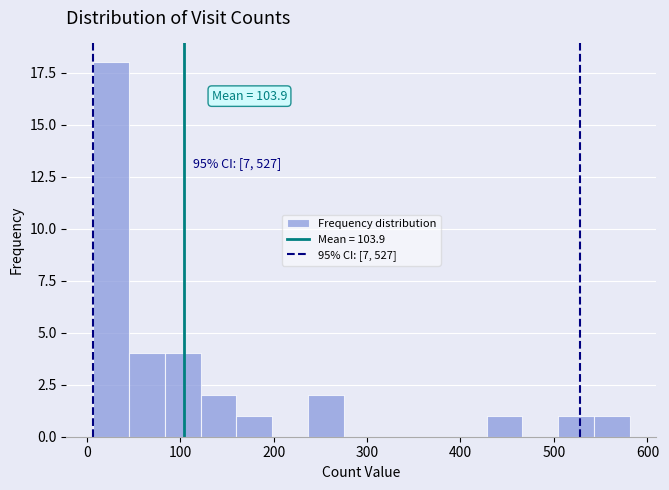

Around what value on the x-axis is the tallest bar? Give the approximate position of its centre, as read against the axis.

30